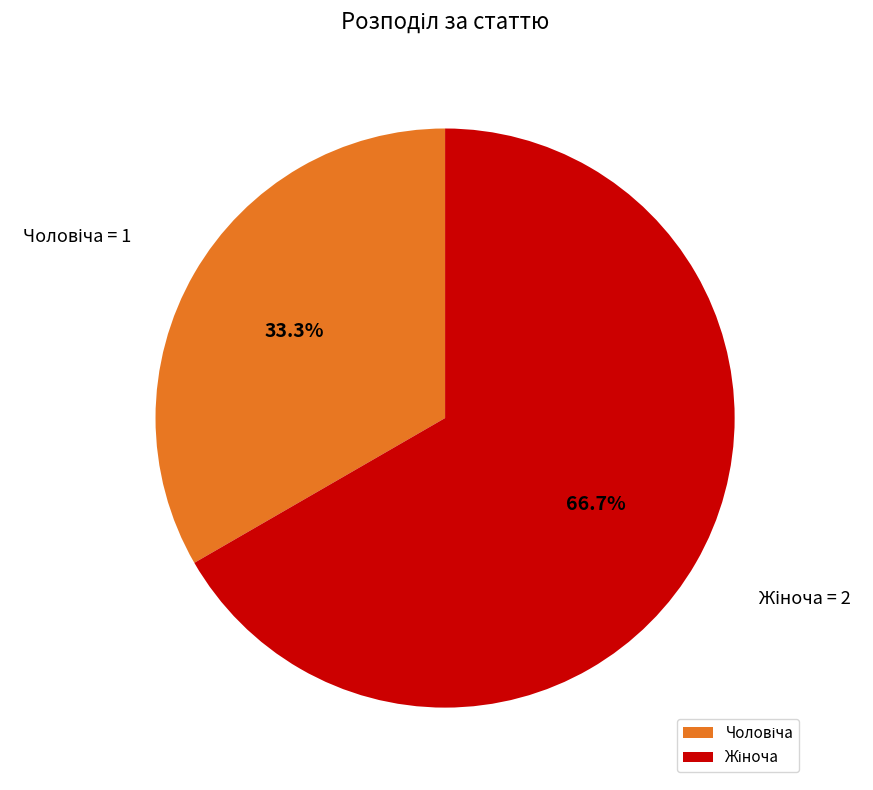

Does any single category account for the majority?

Yes